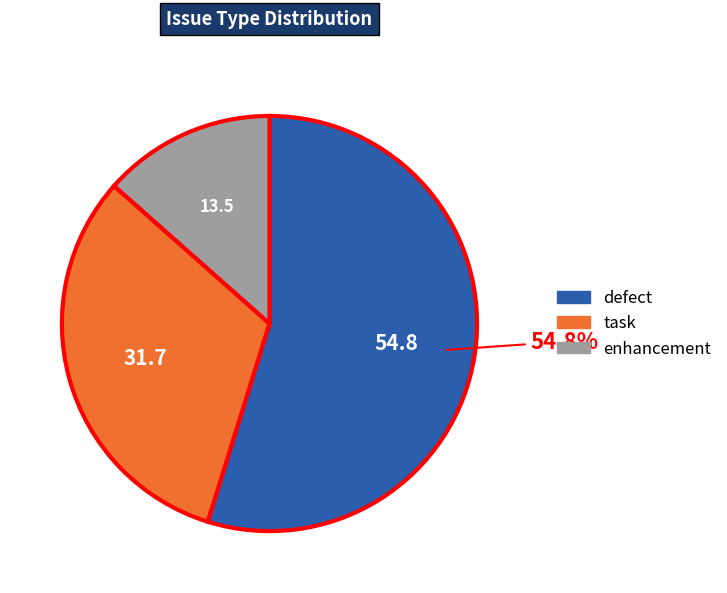

What portion of the pie excludes defect?

45.2%